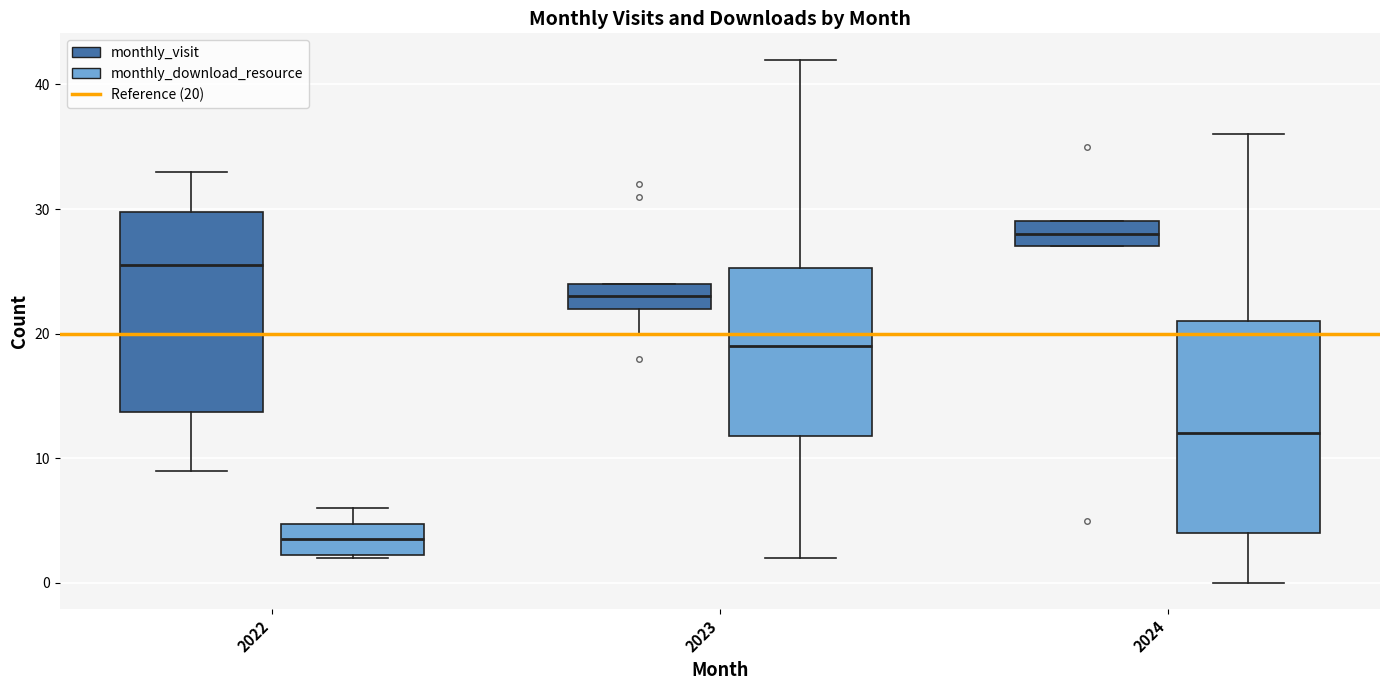

Comparing the boxes themselves (not the whiskers), which one is the tallest?

2024 (monthly_download_resource)